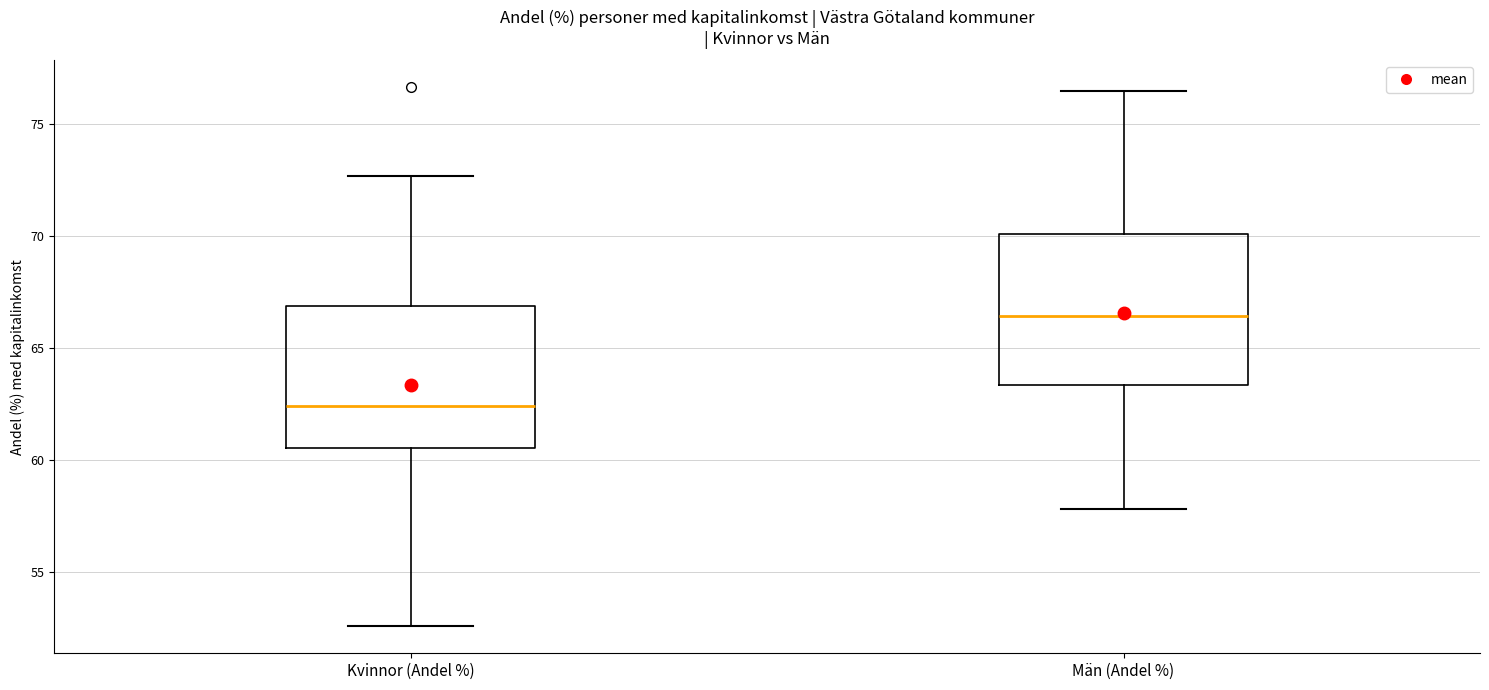

Reading left to right, transcribe this box plot: for each box, give where its median line is, the range the box spans, and where its two whiskers end, as read against the y-axis. The values are not printed on the chart, so give them approximately, as read against the axis.

Kvinnor (Andel %): median 62.5, box 60.5 to 67.0, whiskers 52.5 to 72.5
Män (Andel %): median 66.5, box 63.5 to 70.0, whiskers 58.0 to 76.5